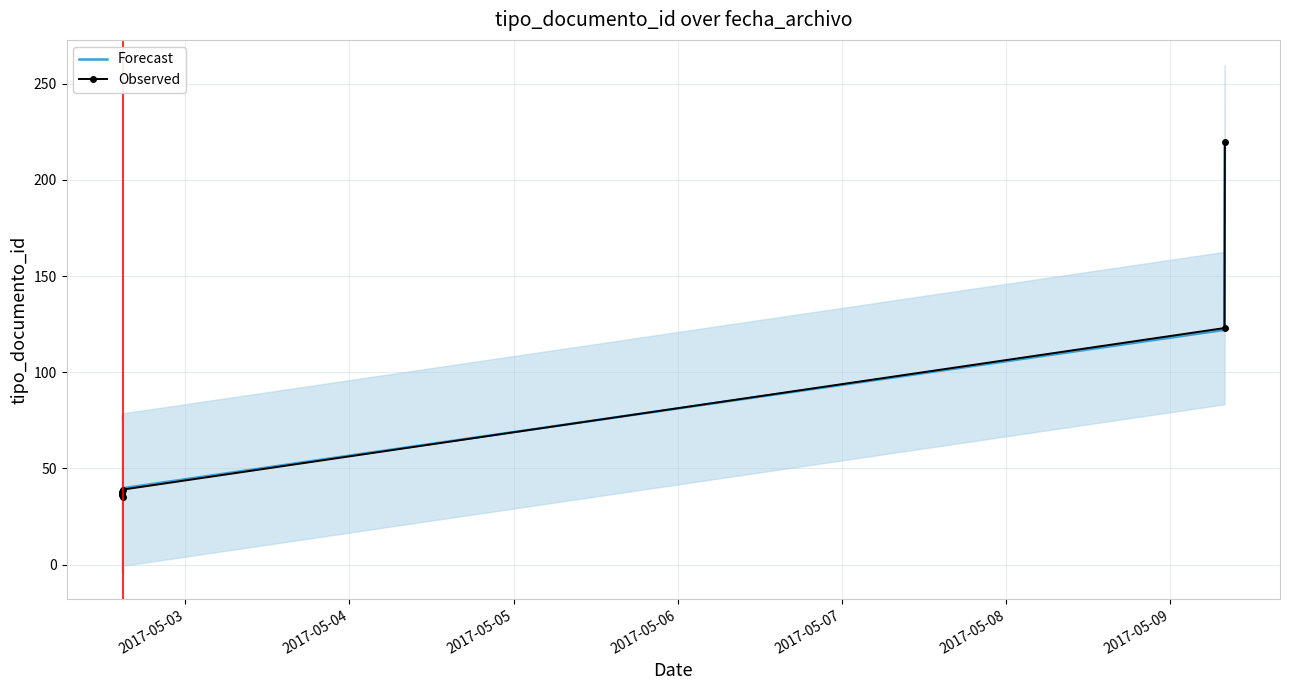

At which category is the sum across all series the highest?

2017-05-09